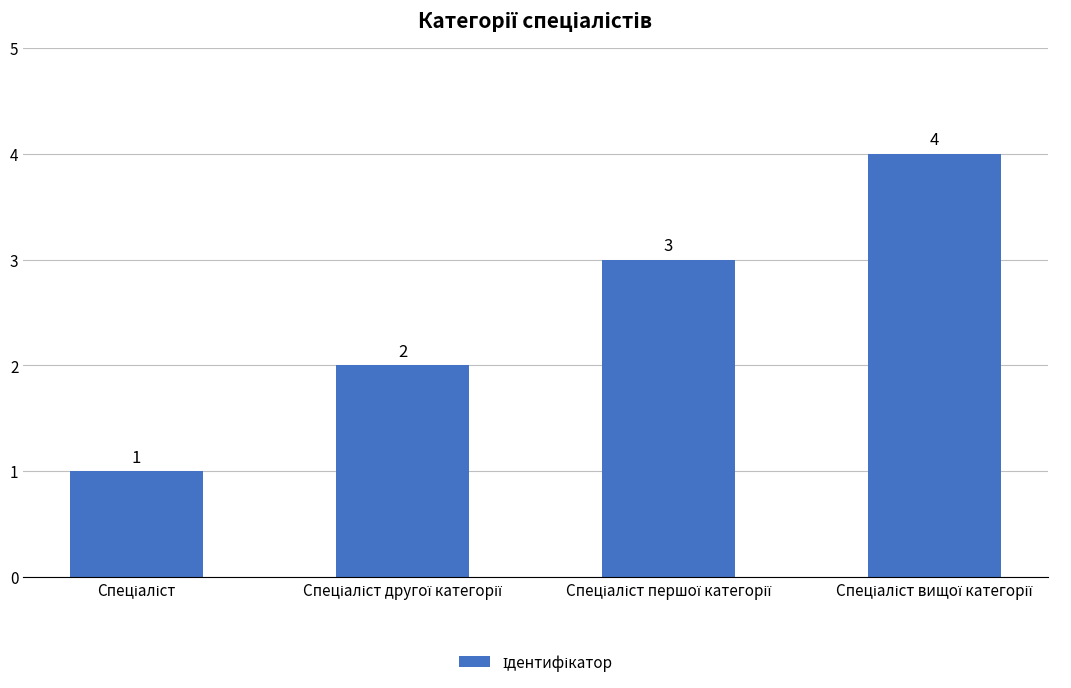

What is the value of the 3rd bar from the left?

3